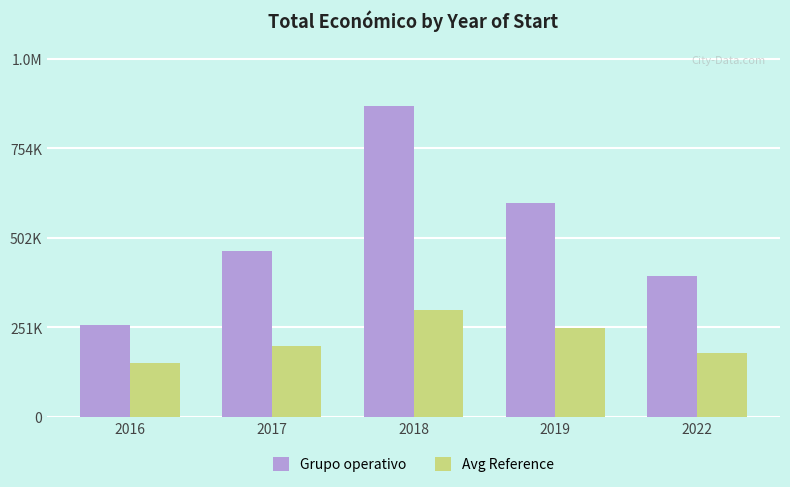

What are all the series names shown in the legend?

Grupo operativo, Avg Reference